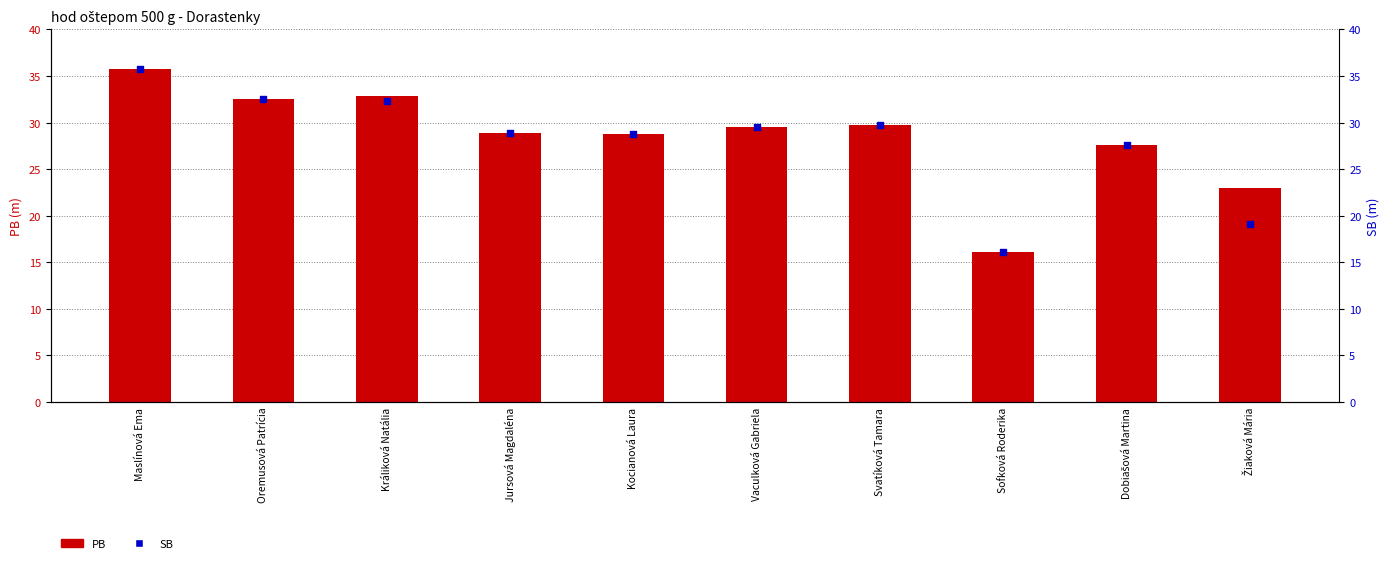

Which series reaches the minimum Y coordinate?

PB